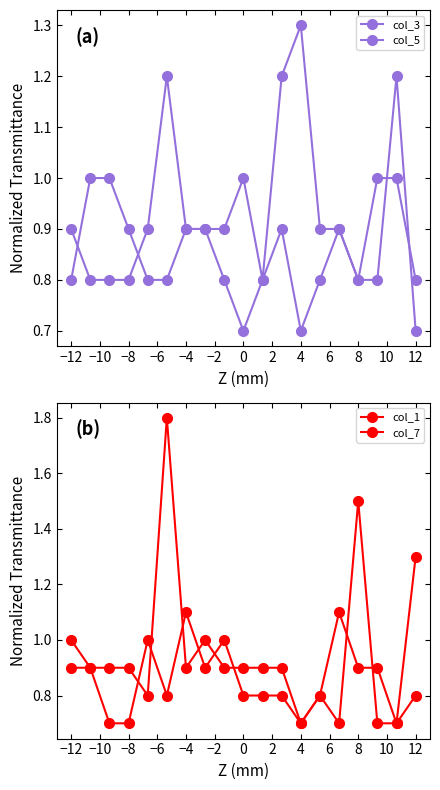

At which category does col_1 reach its first local peak?

−4